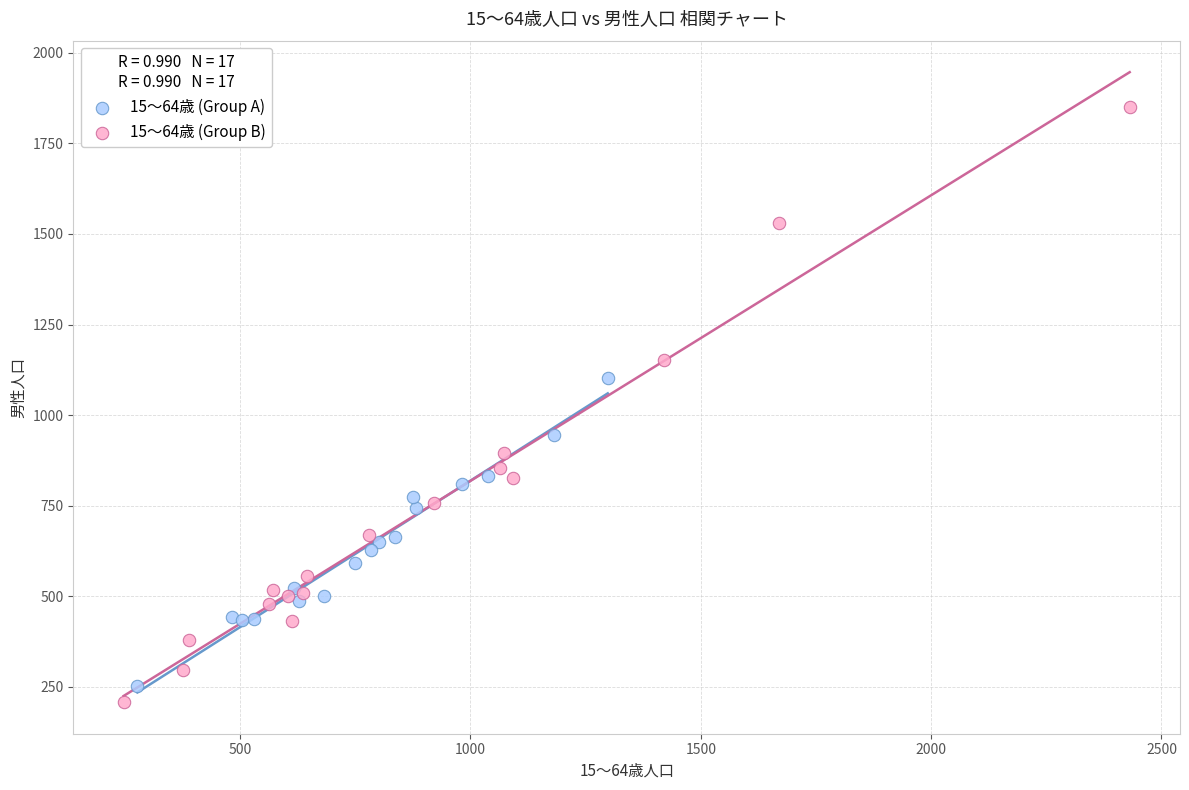

Which series contains the highest Y value?

15～64歳 (Group B)